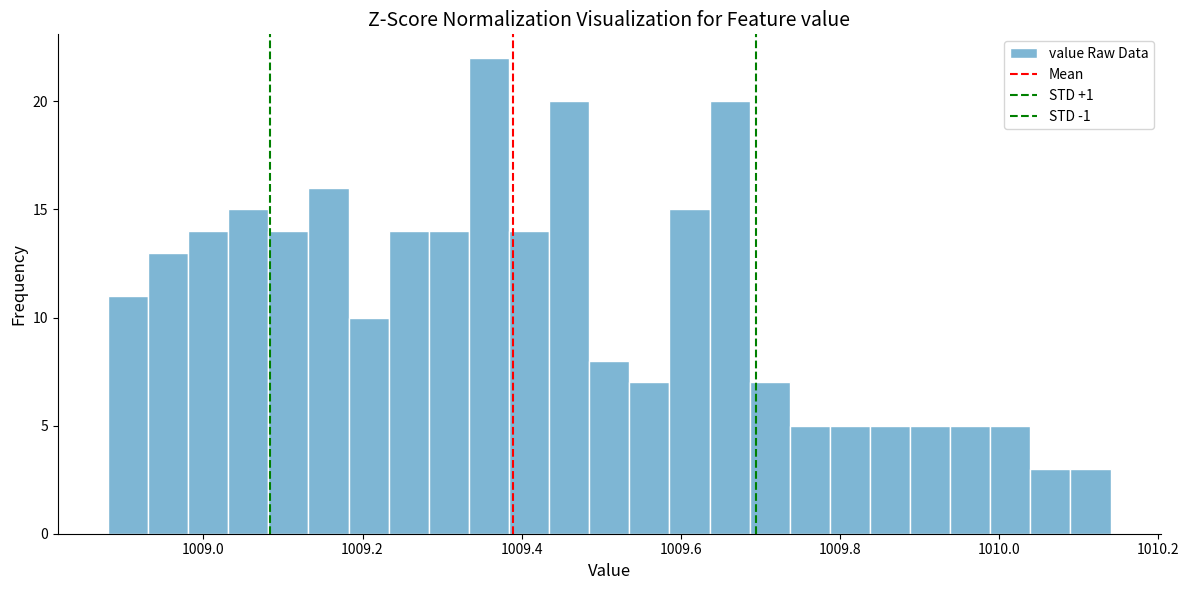

Read against the x-axis, roughly where is the centre of the tallest bar?

1009.36